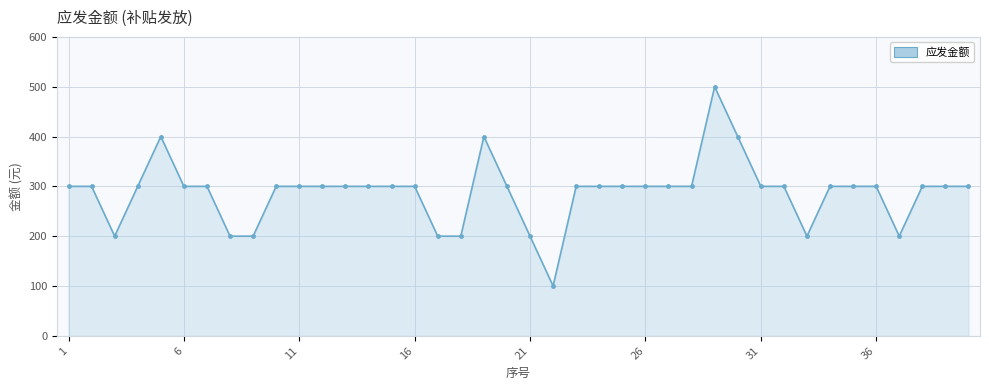

What is the greatest value displayed?

500